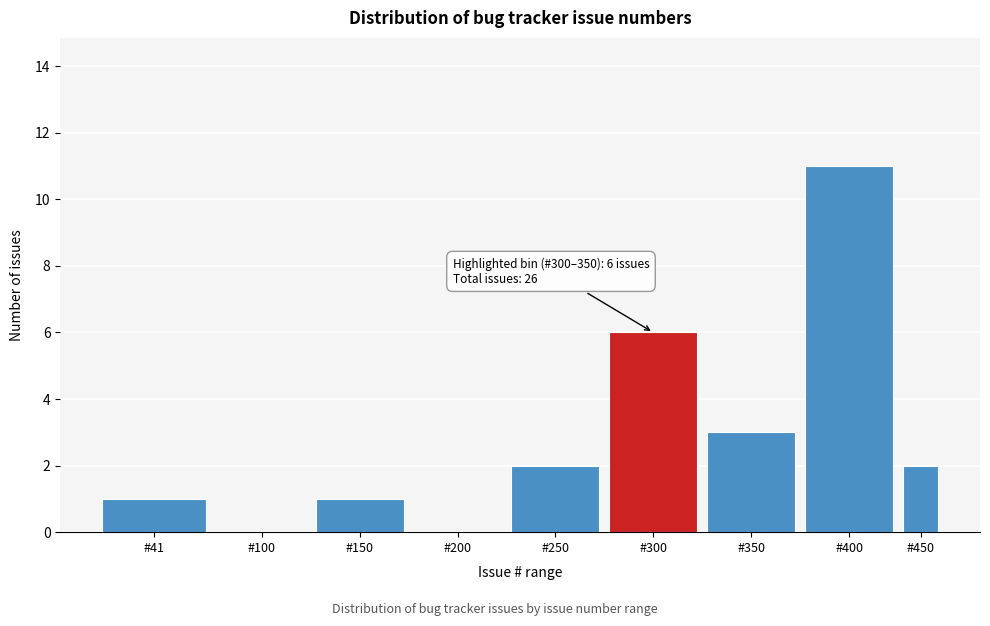

Reading right to left, what are all the values shown in this chart?

#450=2	#400=11	#350=3	#300=6	#250=2	#200=0	#150=1	#100=0	#41=1